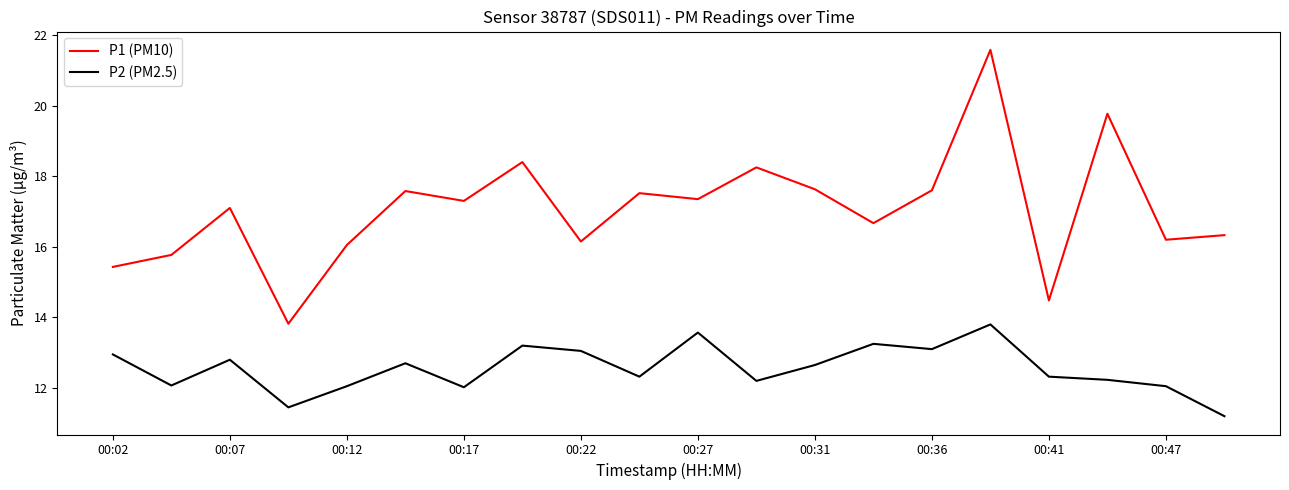

Rank the series by their maximum value, from highest to lowest.

P1 (PM10), P2 (PM2.5)